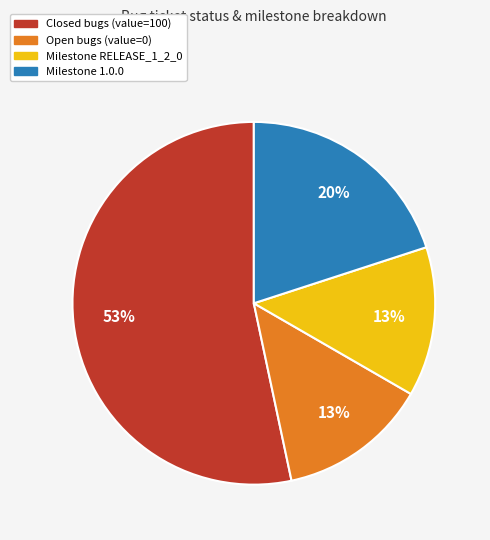

Does any single category account for the majority?

Yes